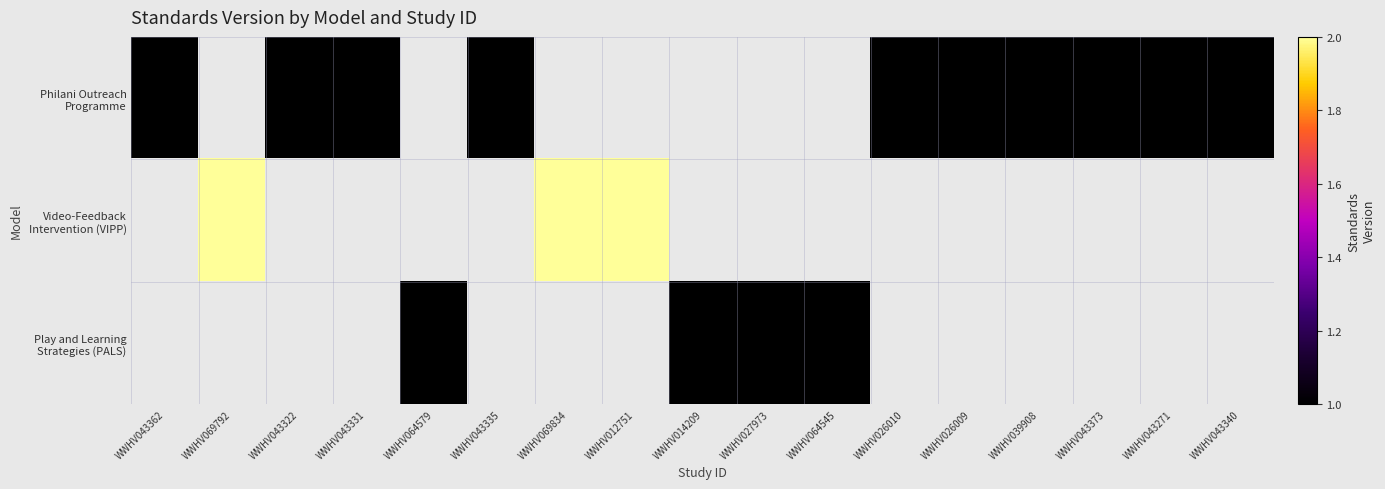

Which series has the largest range (max minus min)?

Philani Outreach Programme